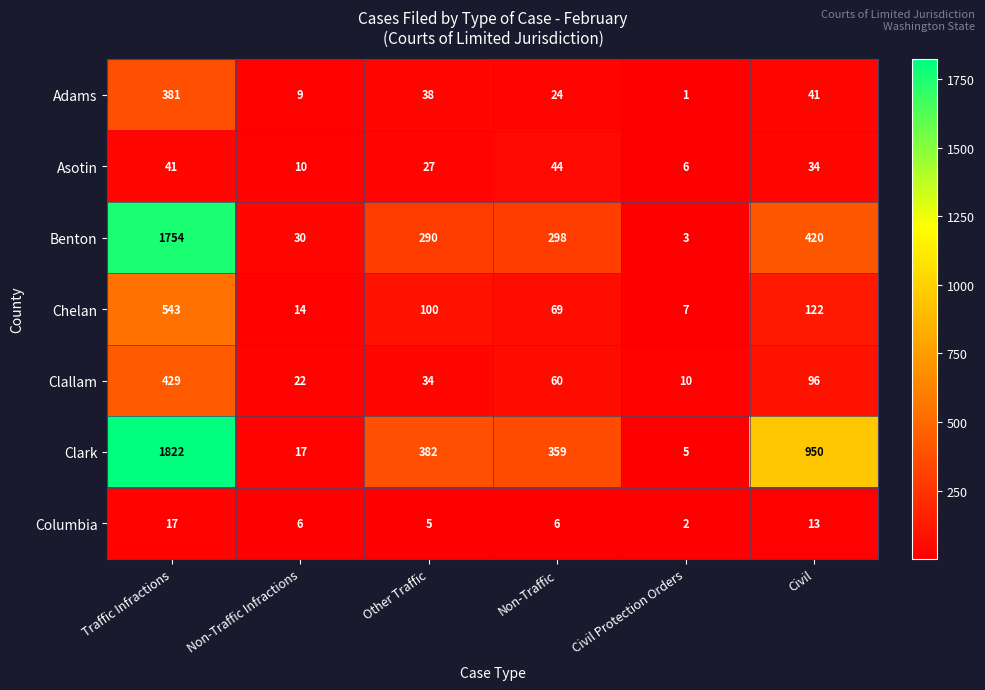

List the series in order of their peak value, lowest first.

Columbia, Asotin, Adams, Clallam, Chelan, Benton, Clark